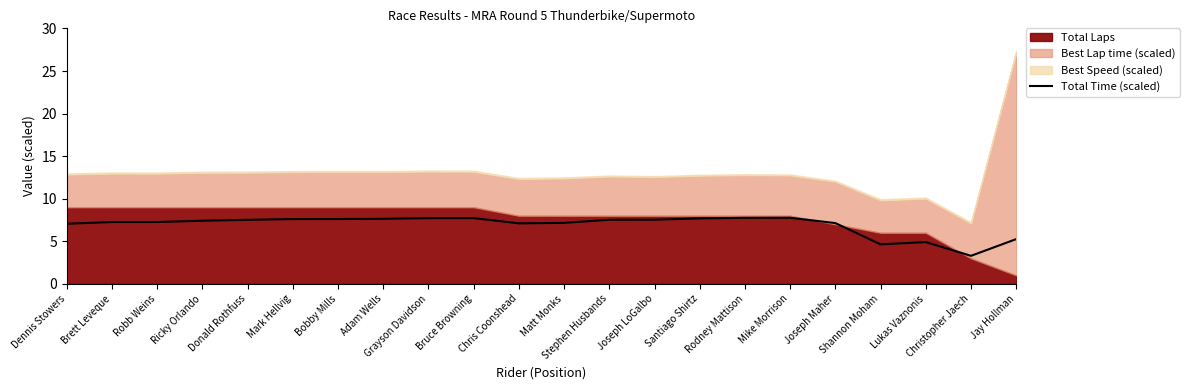

Which label corresponds to the smallest value in the chart?

Christopher Jaech